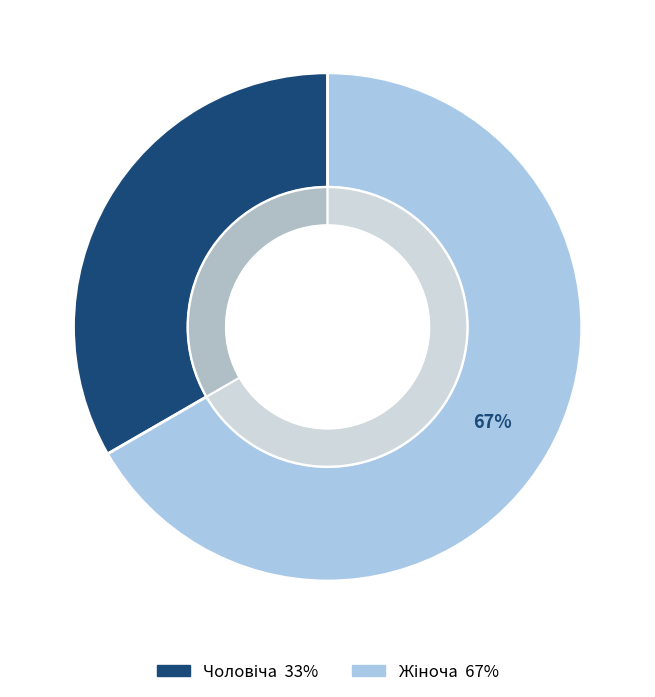

Is it true that Жіноча is 54% of the pie?

False